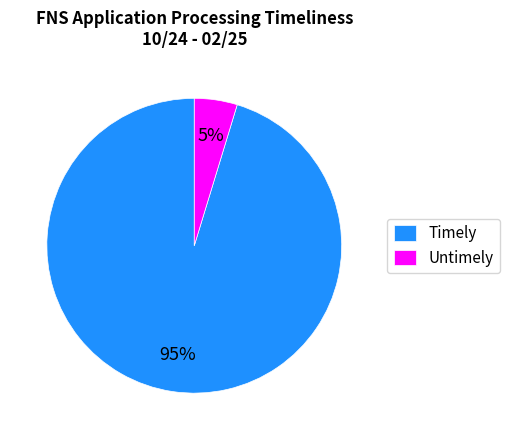

To the nearest percent, what is the combined percentage of Timely and Untimely?

100%